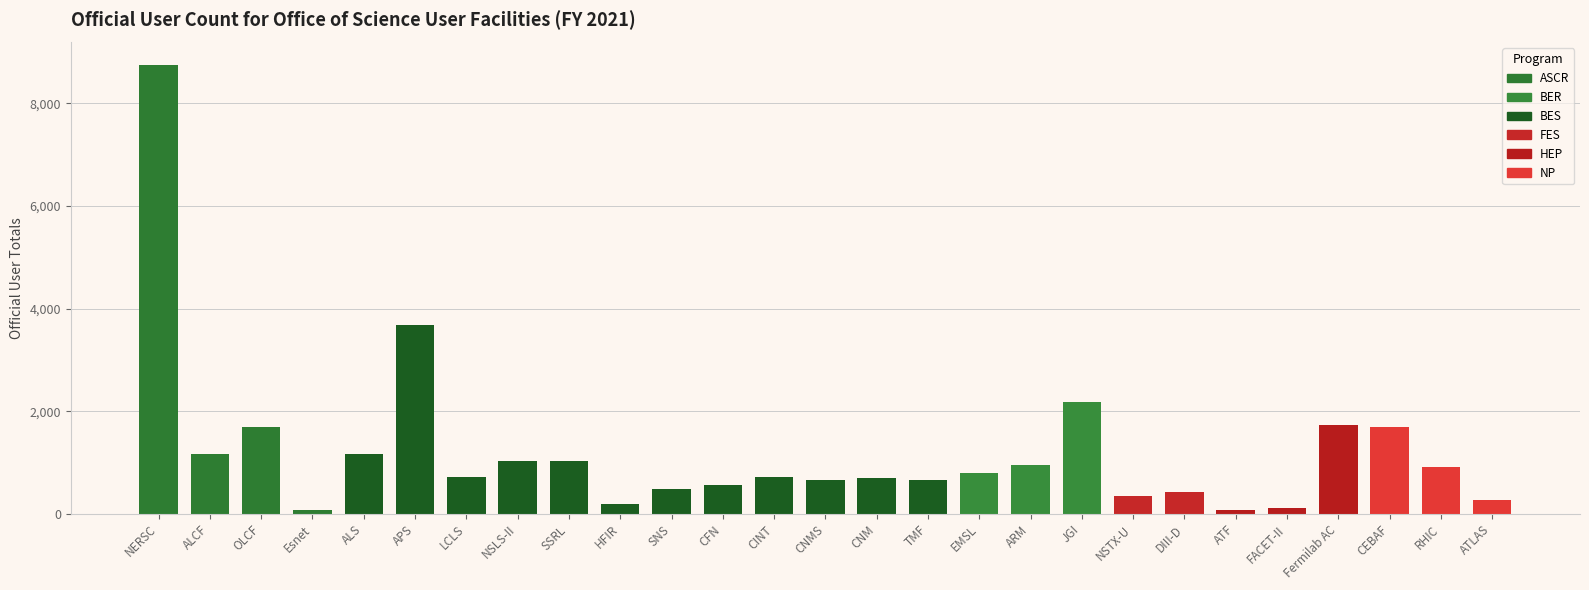

What is the change in value from SNS to FACET-II?

-372